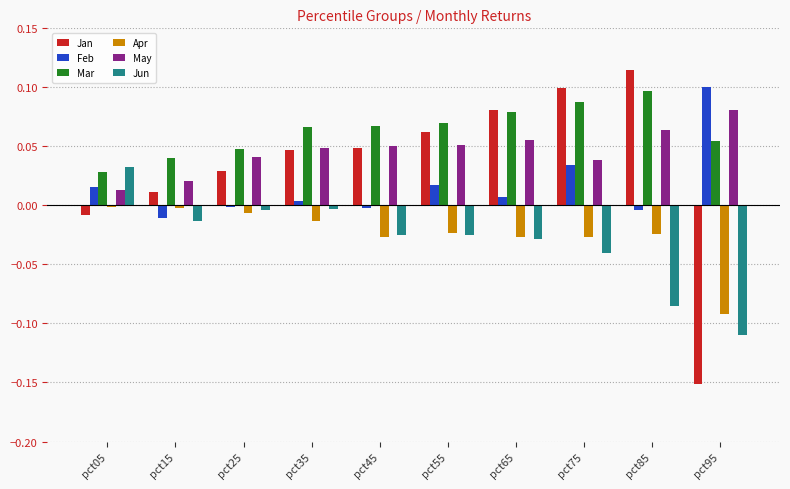

How many groups of bars are there?

10